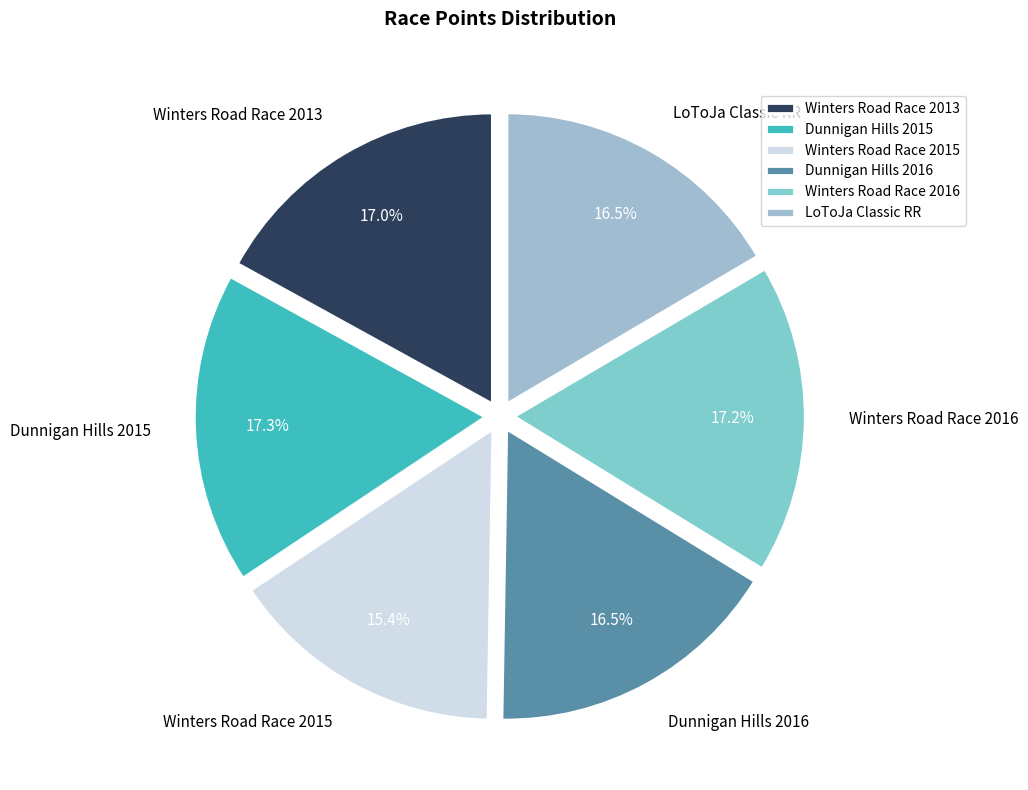

Does any single category account for the majority?

No